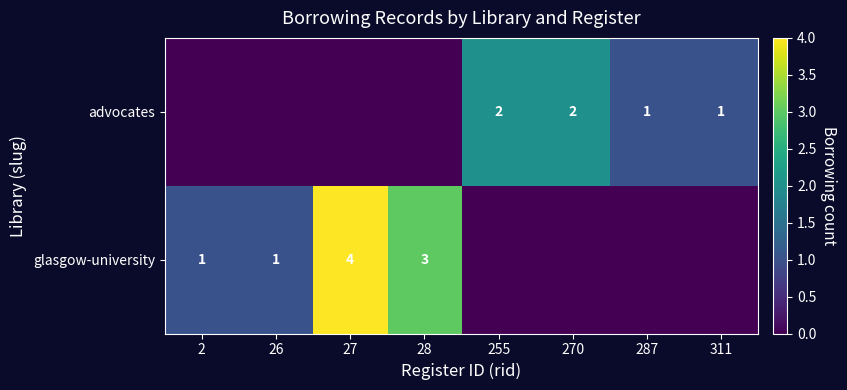

At how many categories does at least one series exceed 0?

8